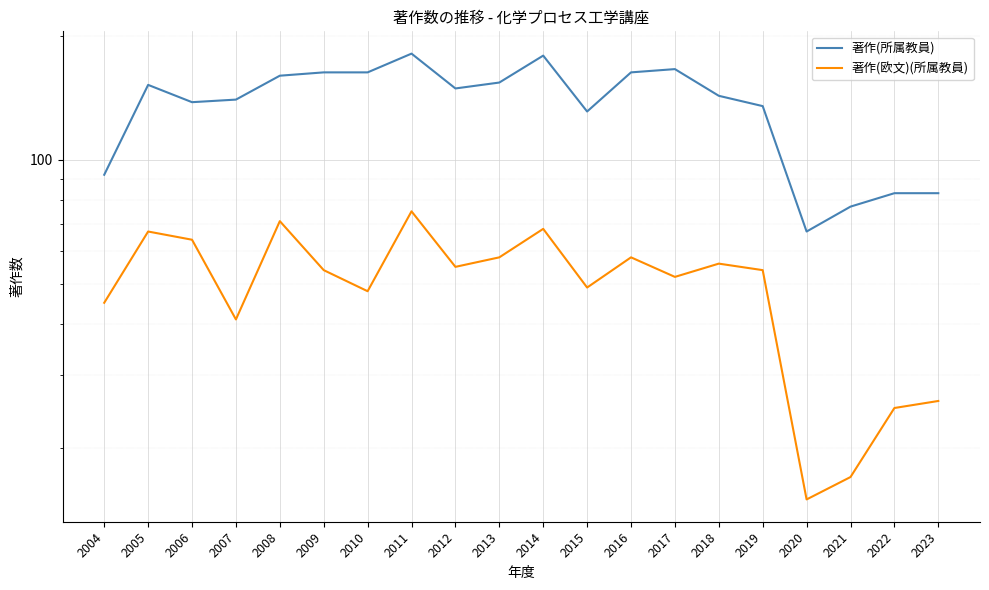

True or false: 著作(欧文)(所属教員) and 著作(所属教員) cross at least once.

False